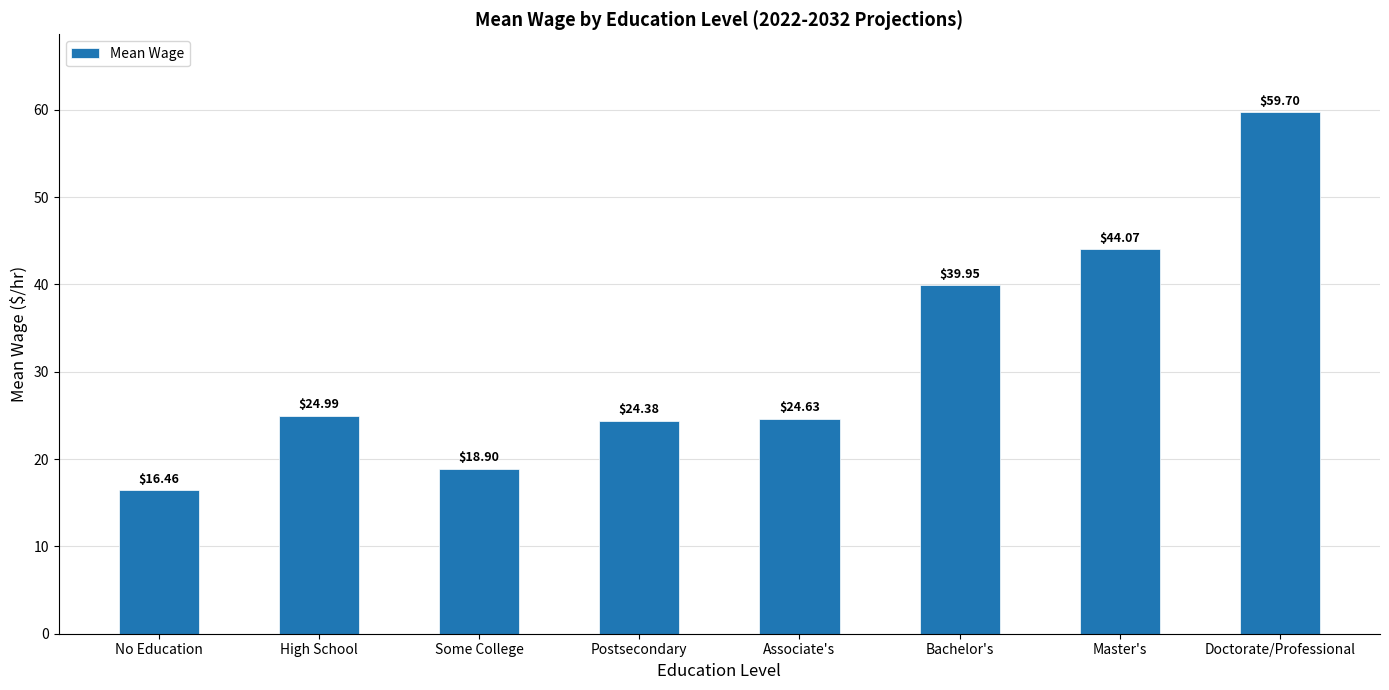

At which label does the data first exceed 24?

High School